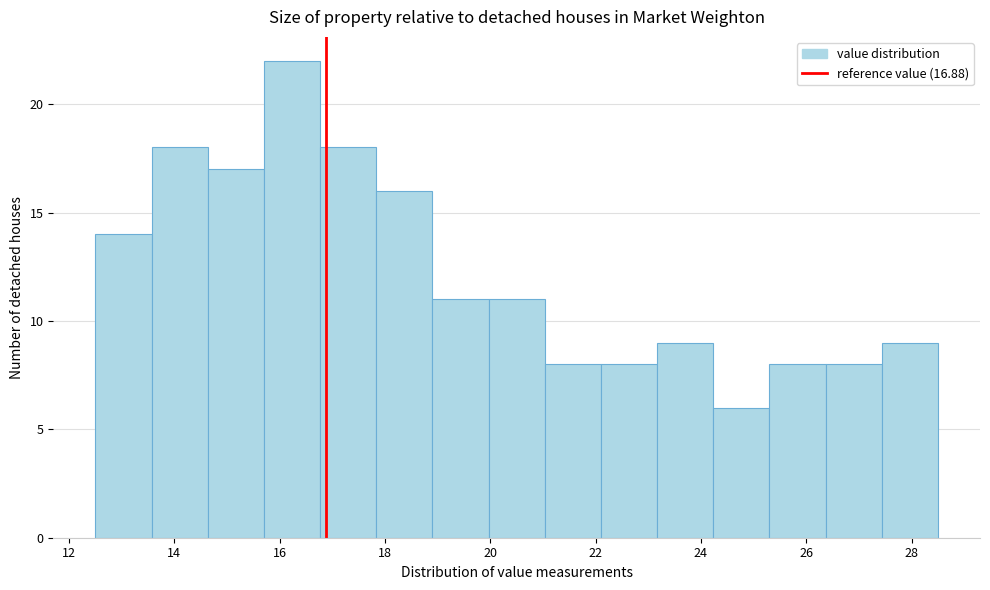

Reading left to right, transcribe this chart: for each bar, give the range it covers on the x-axis and its height. Neither the bar edges nor the heights are printed on the chart, so give them approximately, as read against the axes.

12.6 to 13.6: 14
13.6 to 14.6: 18
14.6 to 15.8: 17
15.8 to 16.8: 22
16.8 to 17.8: 18
17.8 to 19.0: 16
19.0 to 20.0: 11
20.0 to 21.0: 11
21.0 to 22.2: 8
22.2 to 23.2: 8
23.2 to 24.2: 9
24.2 to 25.4: 6
25.4 to 26.4: 8
26.4 to 27.4: 8
27.4 to 28.6: 9